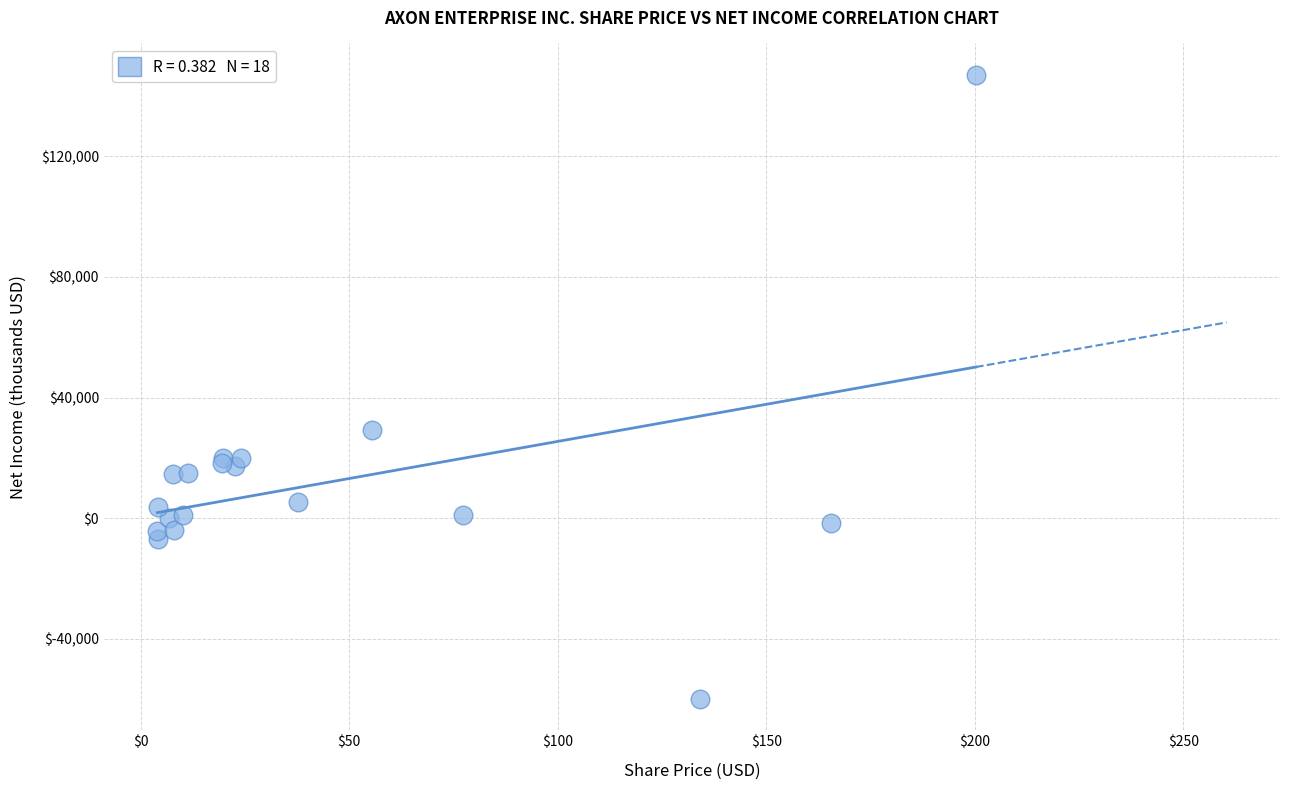

What Y value in the scatter plot is closest to 43560?

29205